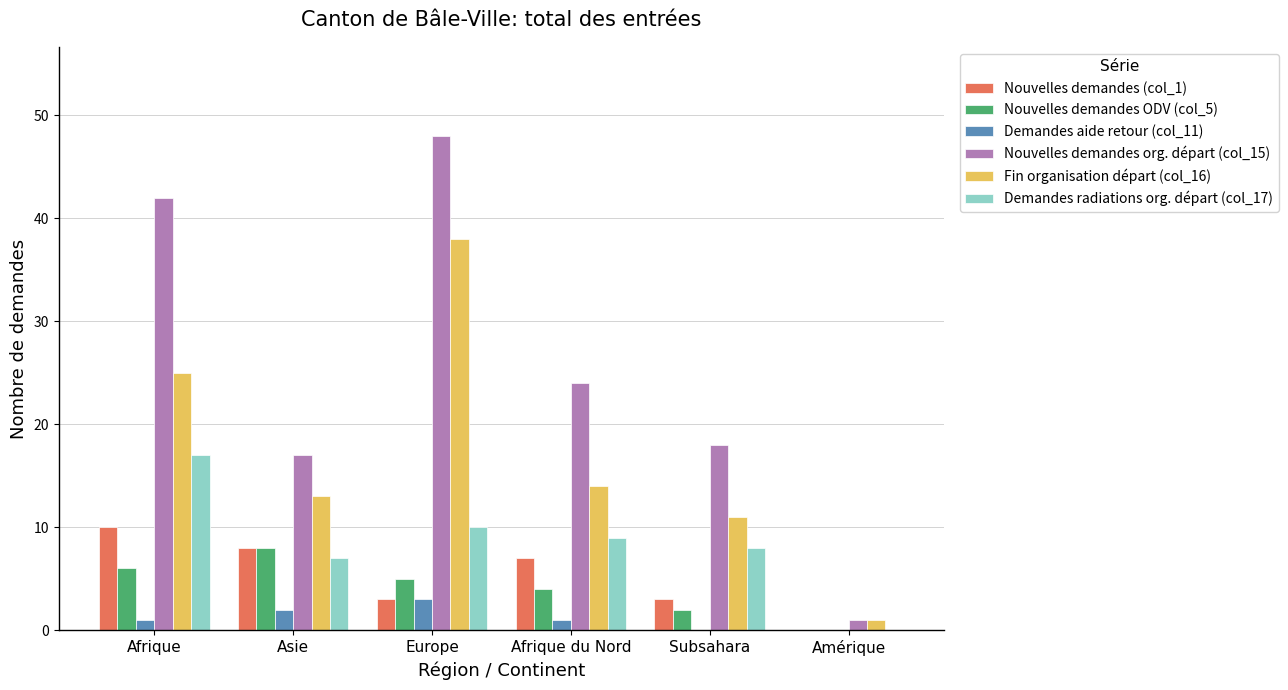

Where is Nouvelles demandes ODV (col_5) nearest to the value 4?

Afrique du Nord